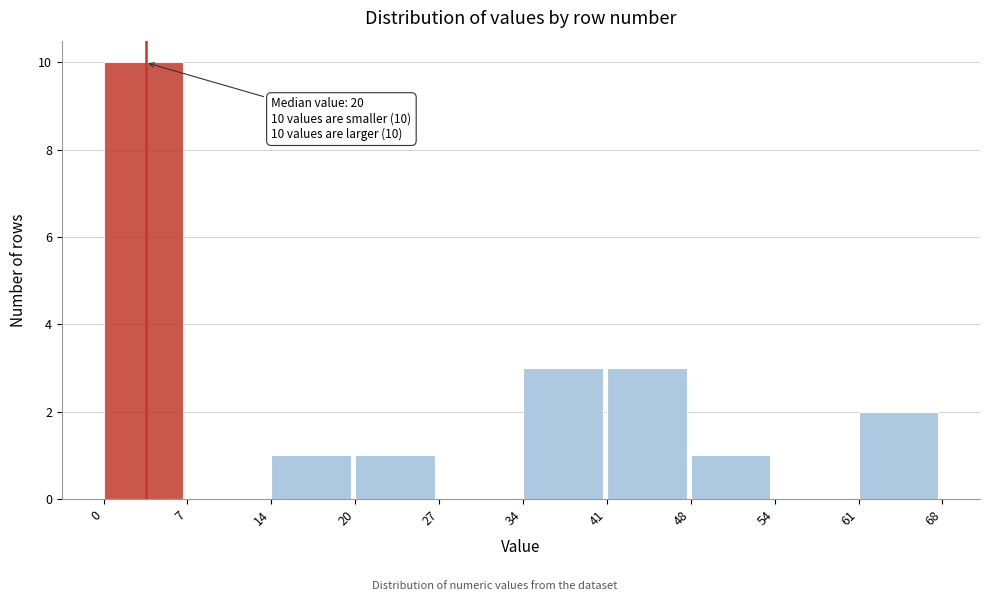

Over which range of the x-axis is the bar tallest?

0 to 7